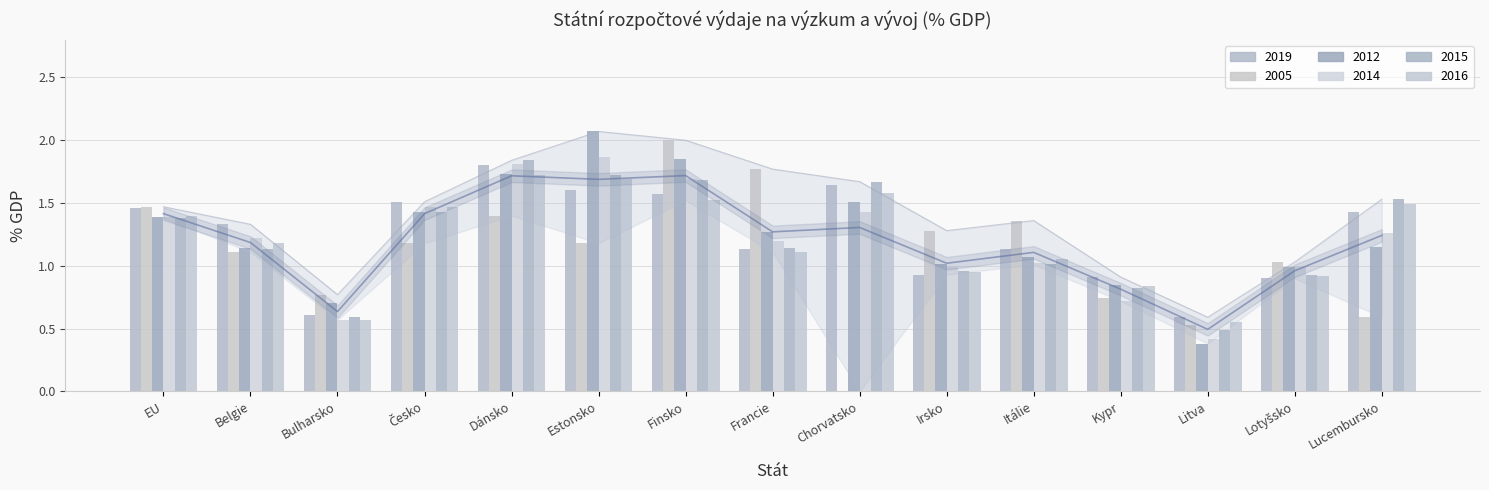

What is the lowest value of the 2015 series?

0.5